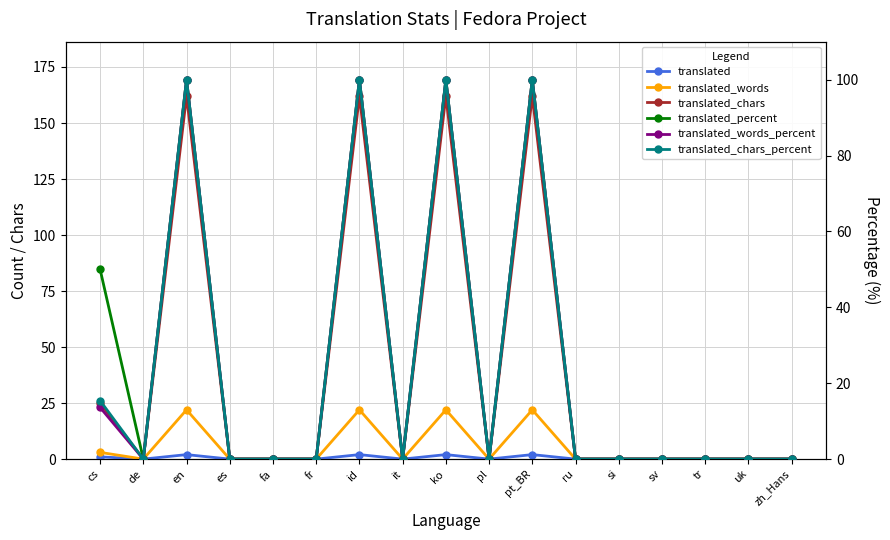

Reading left to right, transcribe all the data shown in this chart.

translated: cs=1.0	de=0.0	en=2.0	es=0.0	fa=0.0	fr=0.0	id=2.0	it=0.0	ko=2.0	pl=0.0	pt_BR=2.0	ru=0.0	si=0.0	sv=0.0	tr=0.0	uk=0.0	zh_Hans=0.0
translated_words: cs=3.0	de=0.0	en=22.0	es=0.0	fa=0.0	fr=0.0	id=22.0	it=0.0	ko=22.0	pl=0.0	pt_BR=22.0	ru=0.0	si=0.0	sv=0.0	tr=0.0	uk=0.0	zh_Hans=0.0
translated_chars: cs=25.0	de=0.0	en=162.0	es=0.0	fa=0.0	fr=0.0	id=162.0	it=0.0	ko=162.0	pl=0.0	pt_BR=162.0	ru=0.0	si=0.0	sv=0.0	tr=0.0	uk=0.0	zh_Hans=0.0
translated_percent: cs=50.0	de=0.0	en=100.0	es=0.0	fa=0.0	fr=0.0	id=100.0	it=0.0	ko=100.0	pl=0.0	pt_BR=100.0	ru=0.0	si=0.0	sv=0.0	tr=0.0	uk=0.0	zh_Hans=0.0
translated_words_percent: cs=13.6	de=0.0	en=100.0	es=0.0	fa=0.0	fr=0.0	id=100.0	it=0.0	ko=100.0	pl=0.0	pt_BR=100.0	ru=0.0	si=0.0	sv=0.0	tr=0.0	uk=0.0	zh_Hans=0.0
translated_chars_percent: cs=15.4	de=0.0	en=100.0	es=0.0	fa=0.0	fr=0.0	id=100.0	it=0.0	ko=100.0	pl=0.0	pt_BR=100.0	ru=0.0	si=0.0	sv=0.0	tr=0.0	uk=0.0	zh_Hans=0.0